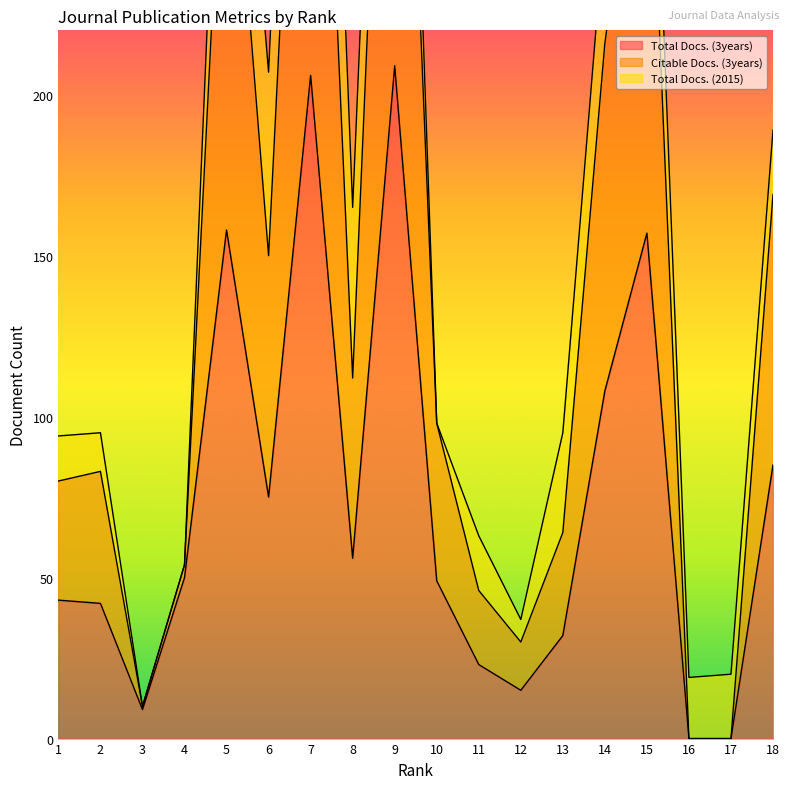

Where is Total Docs. (3years) nearest to the value 104?

14